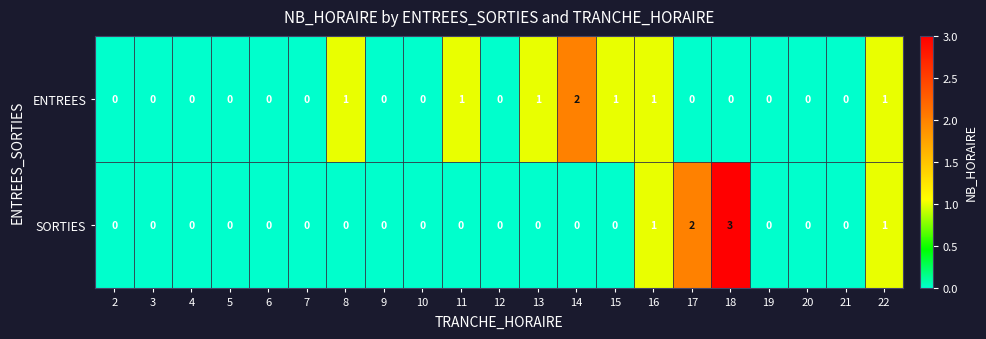

Is it true that ENTREES equals -1 at 10?

False